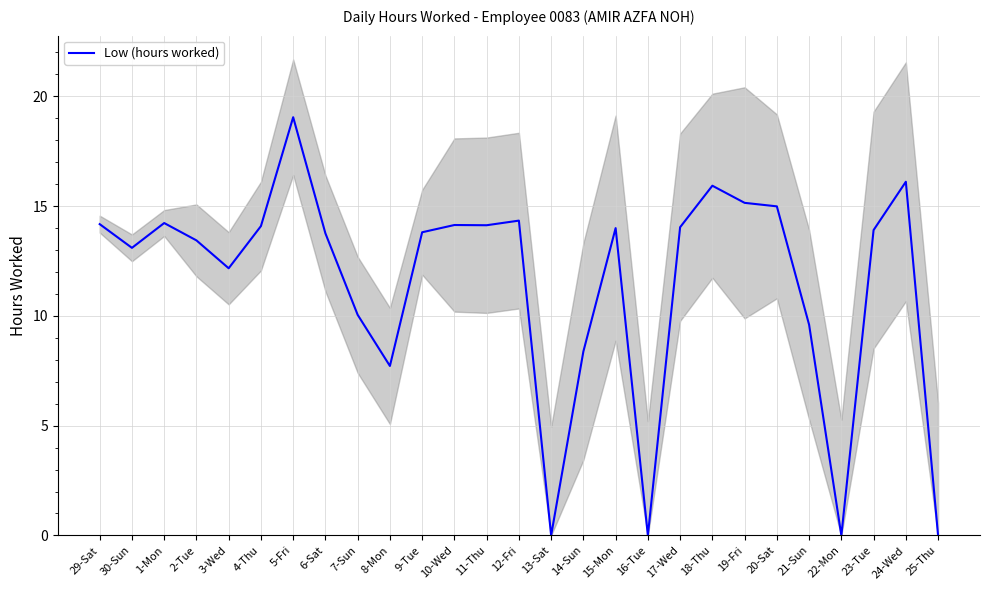

How many categories are shown in the chart?

27